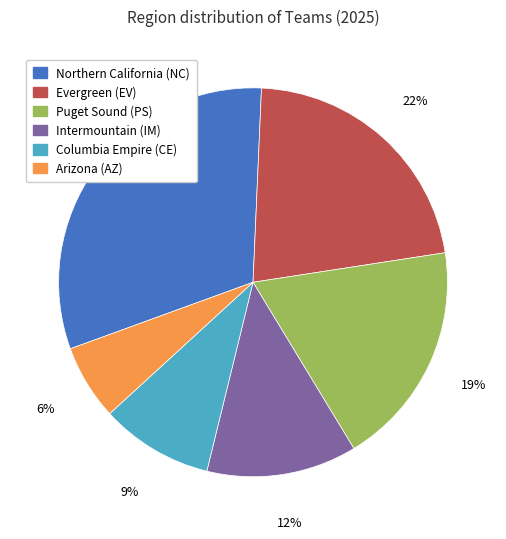

Does any single category account for the majority?

No